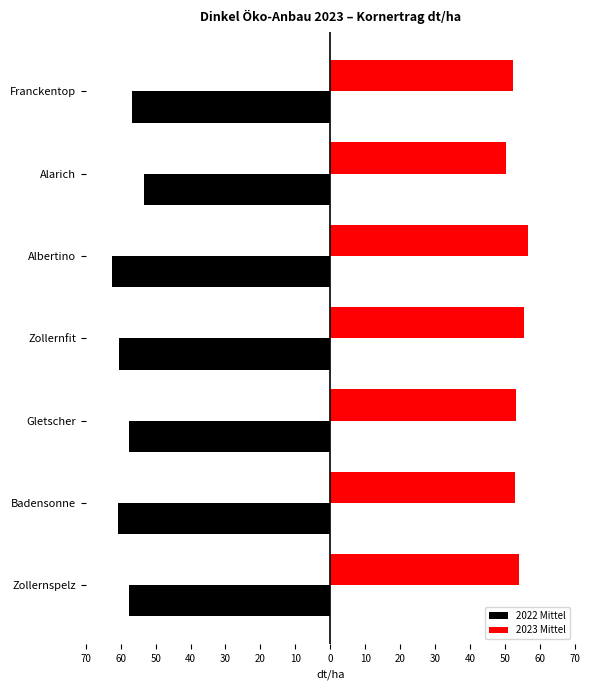

What are all the series names shown in the legend?

2022 Mittel, 2023 Mittel